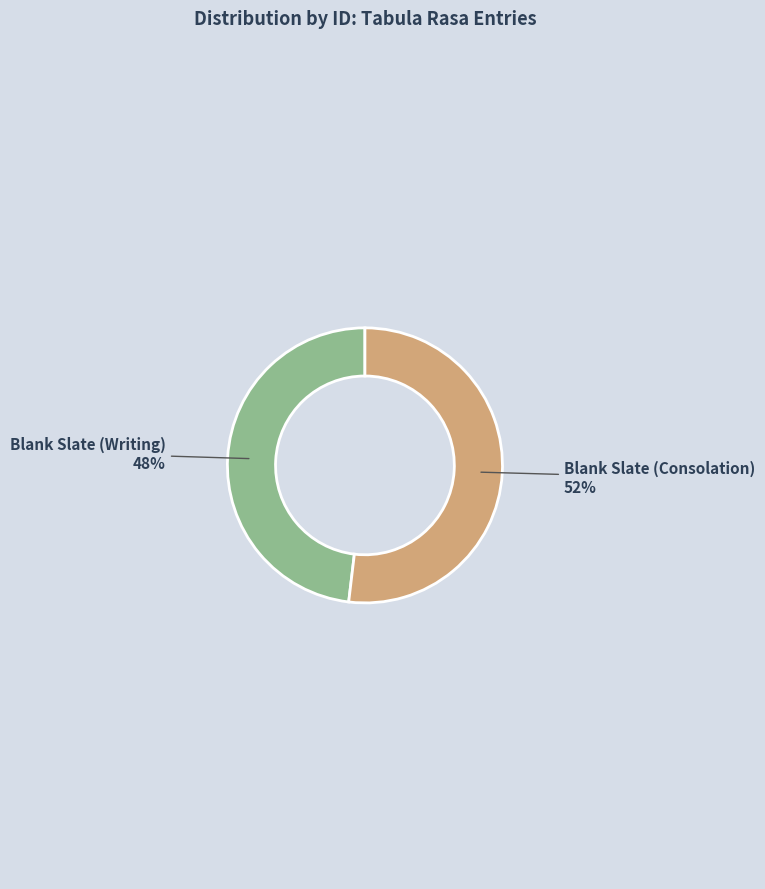

To the nearest percent, what portion does Blank Slate (Consolation) represent?

52%